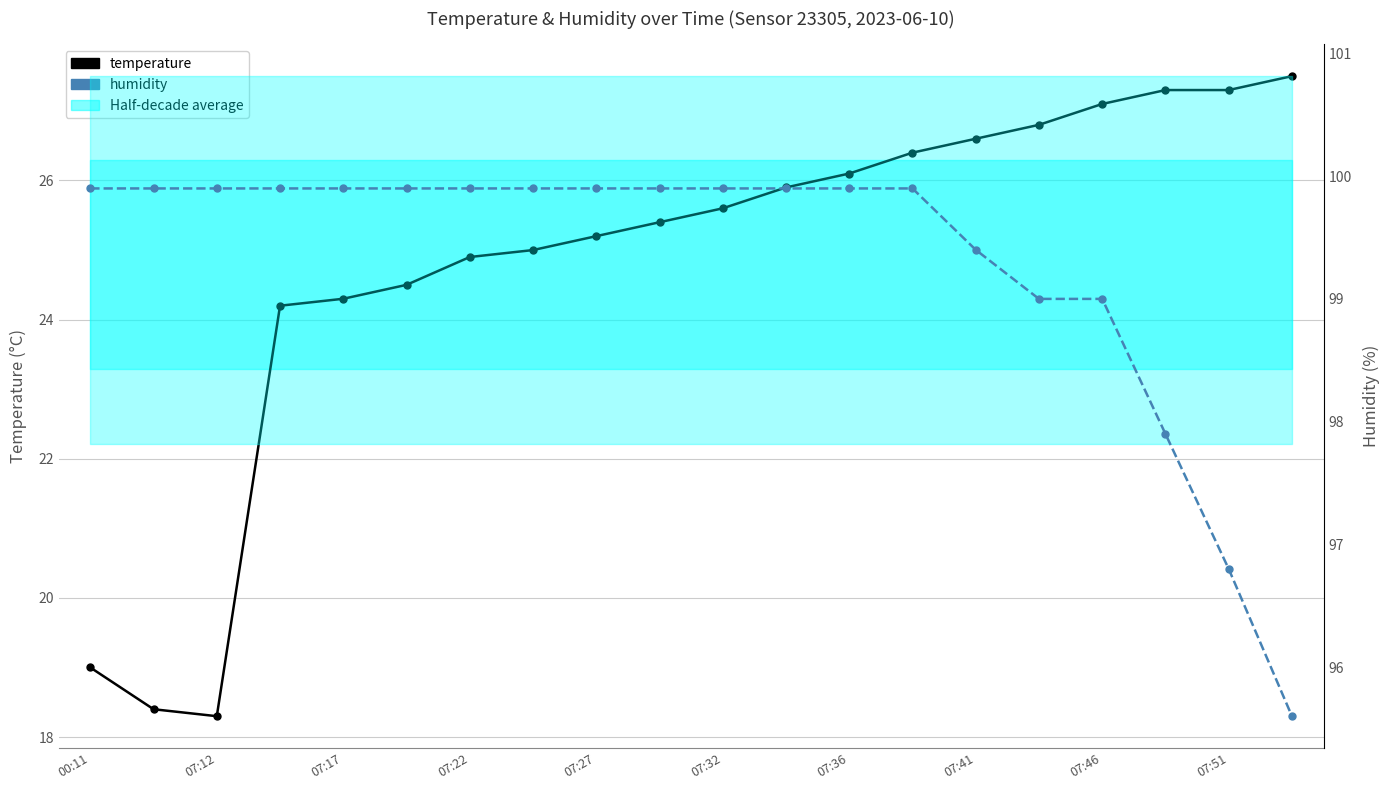

Does the chart have visible grid lines?

Yes